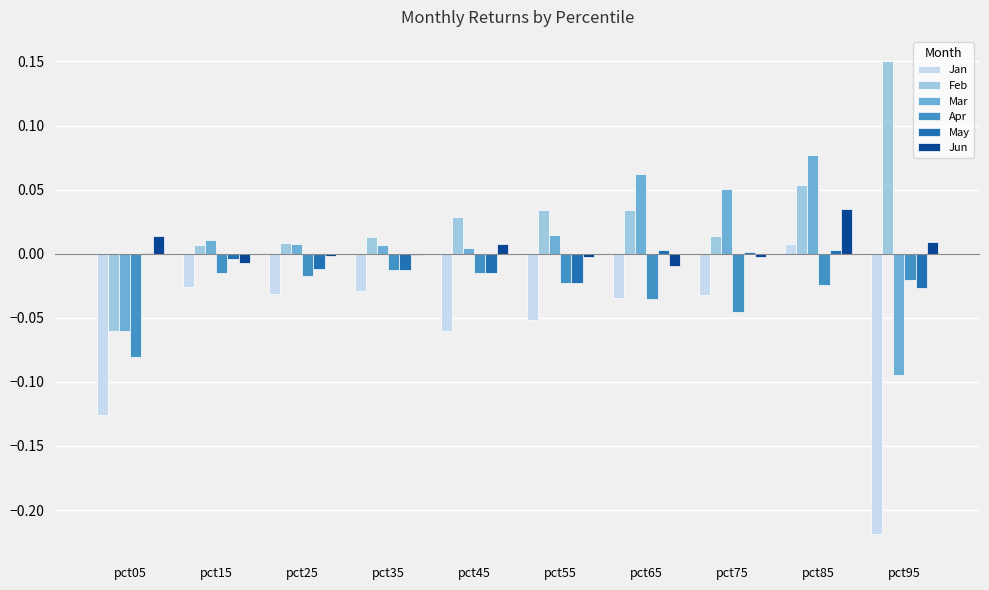

At which label does Mar reach its peak?

pct85